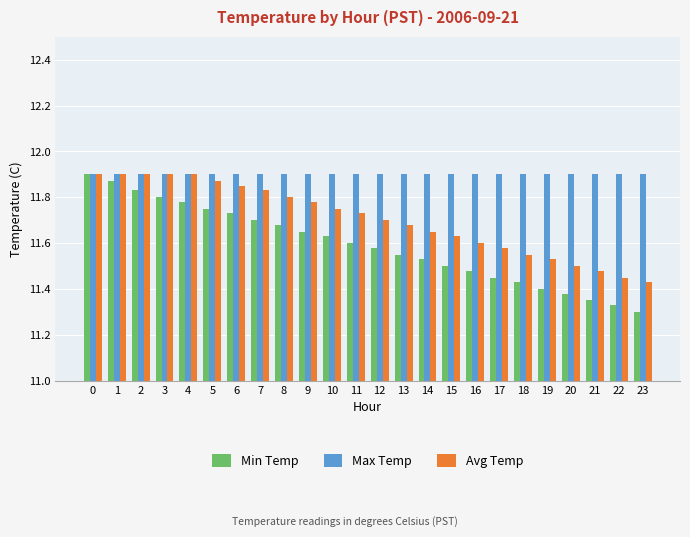

The Min Temp series shows 7.4 at 2. True or false?

False